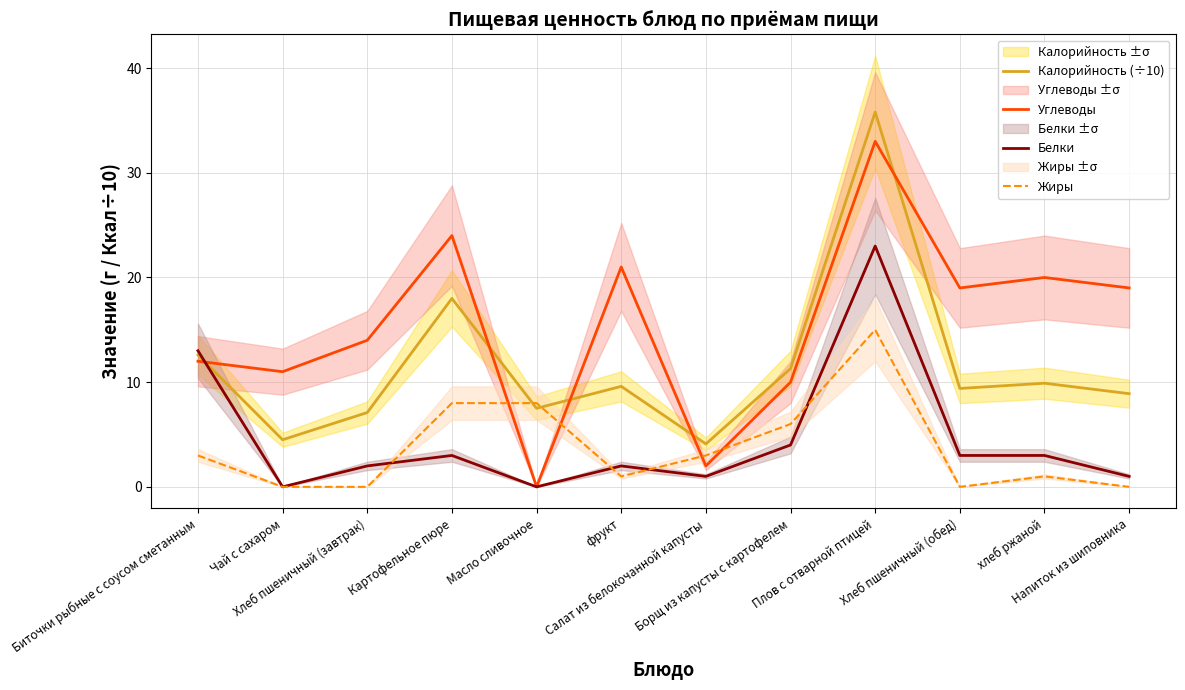

In Калорийность (÷10), how many points are higher than both neighbors (excluding endpoints)?

4